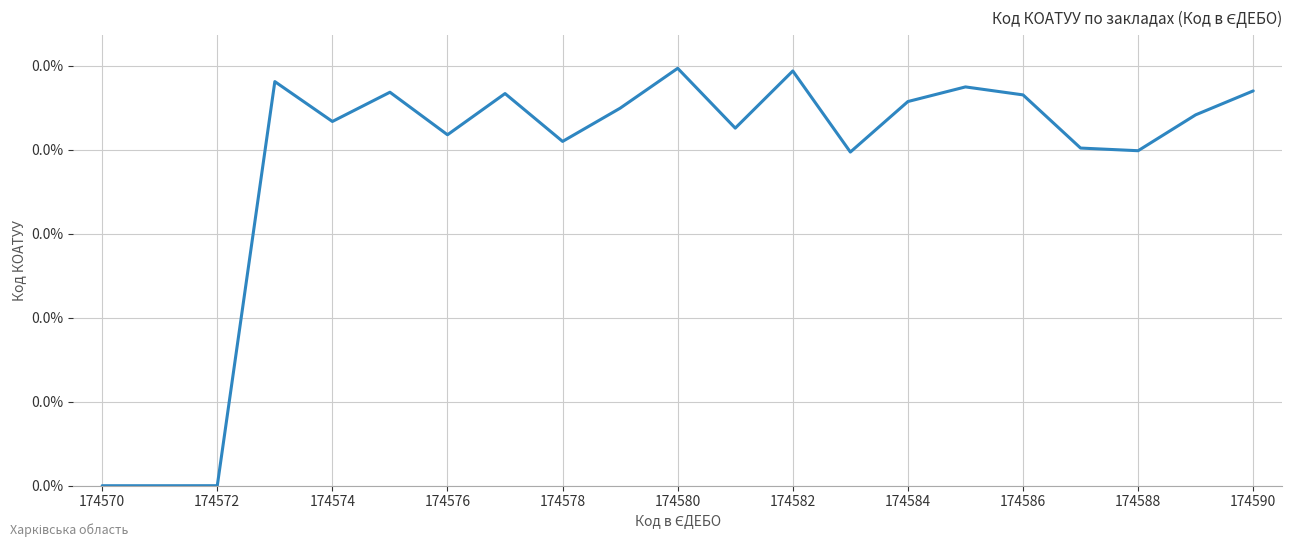

Does the chart have visible grid lines?

Yes